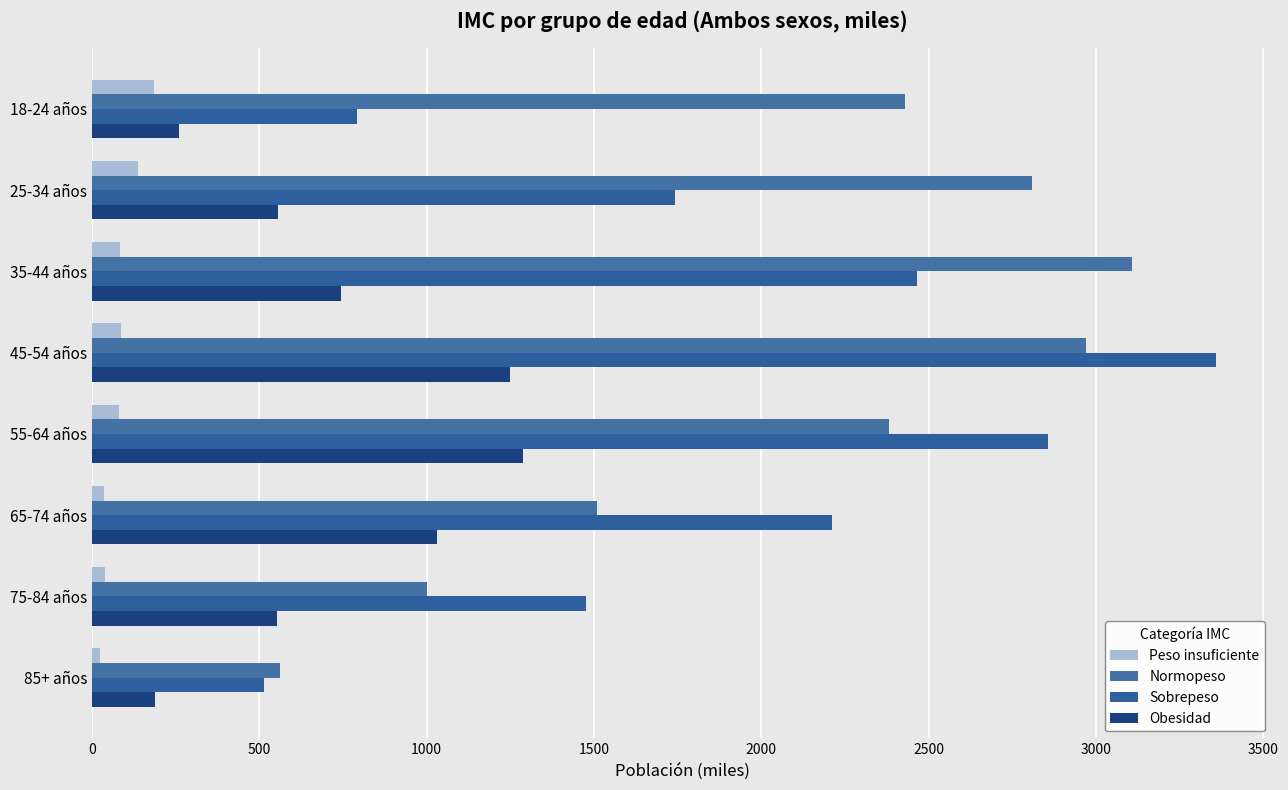

At which category is the sum across all series the highest?

45-54 años